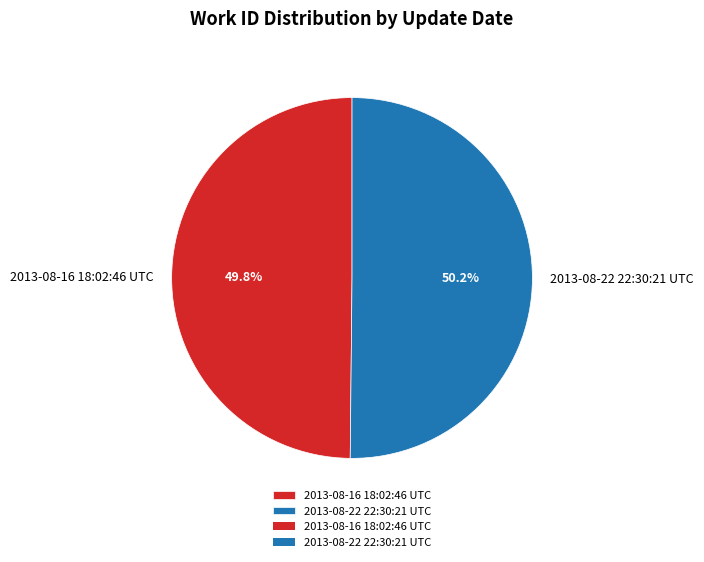

Is there any slice that represents more than half of the pie?

Yes